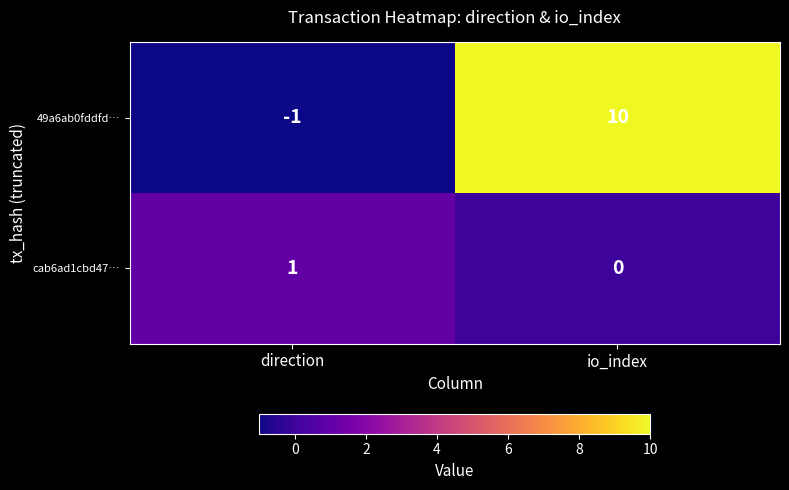

What is the sum of all 49a6ab0fddfd… values?

9